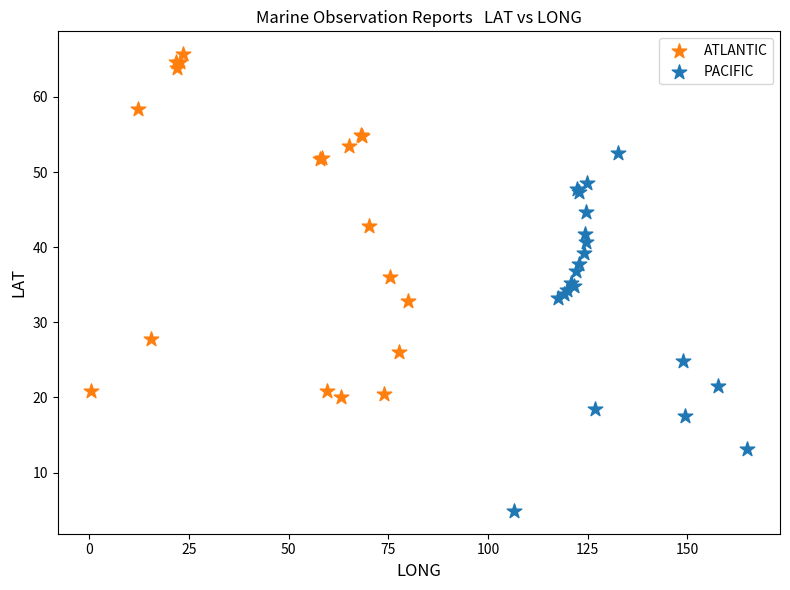

Which series reaches the maximum Y coordinate?

ATLANTIC